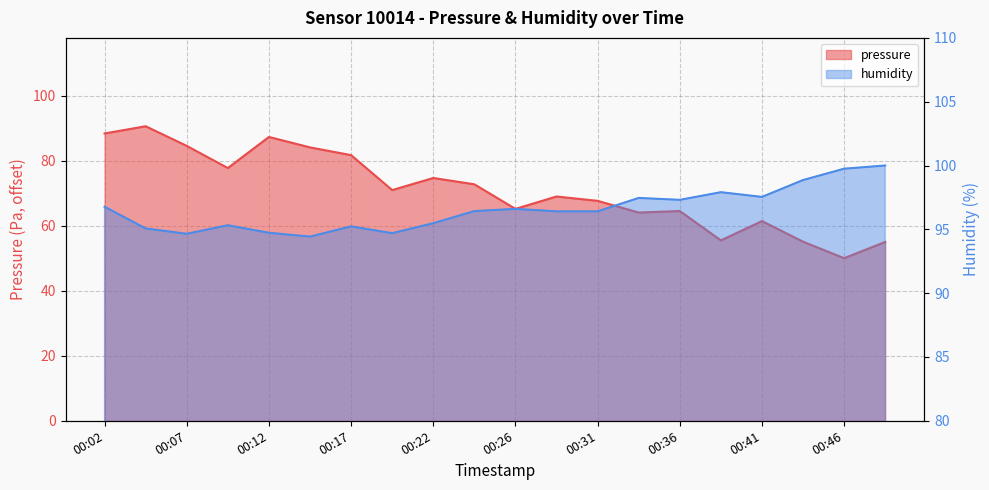

At which label is humidity closest to 97?

00:02